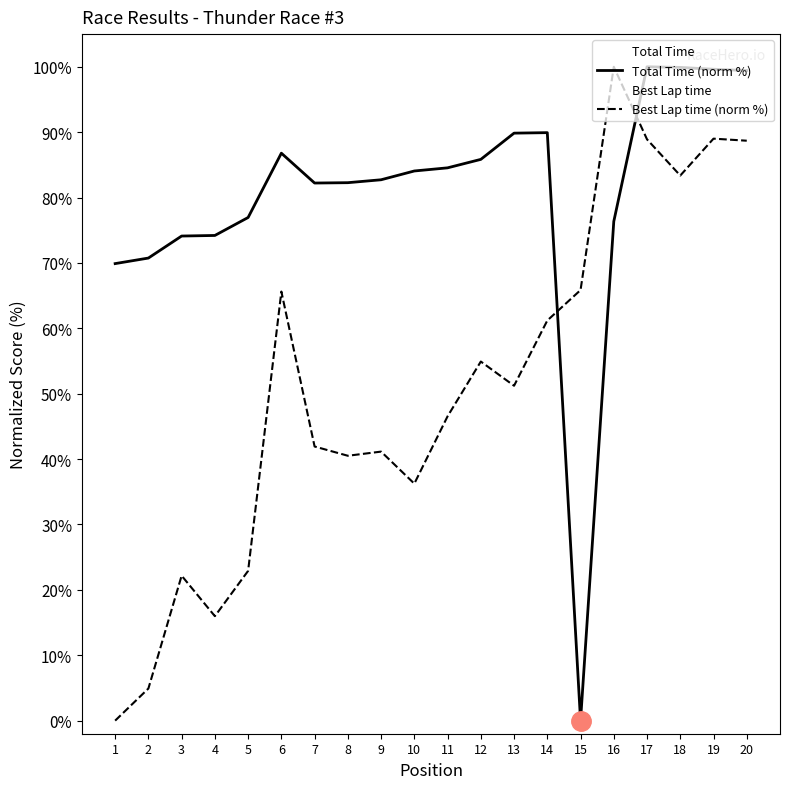

Rank the categories by Total Time (norm %) value from lowest to highest.

15, 1, 2, 3, 4, 16, 5, 7, 8, 9, 10, 11, 12, 6, 13, 14, 20, 19, 18, 17